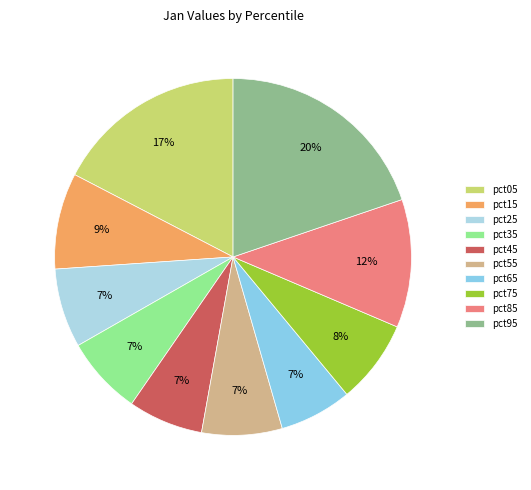

What is the largest slice in the pie chart?

pct95